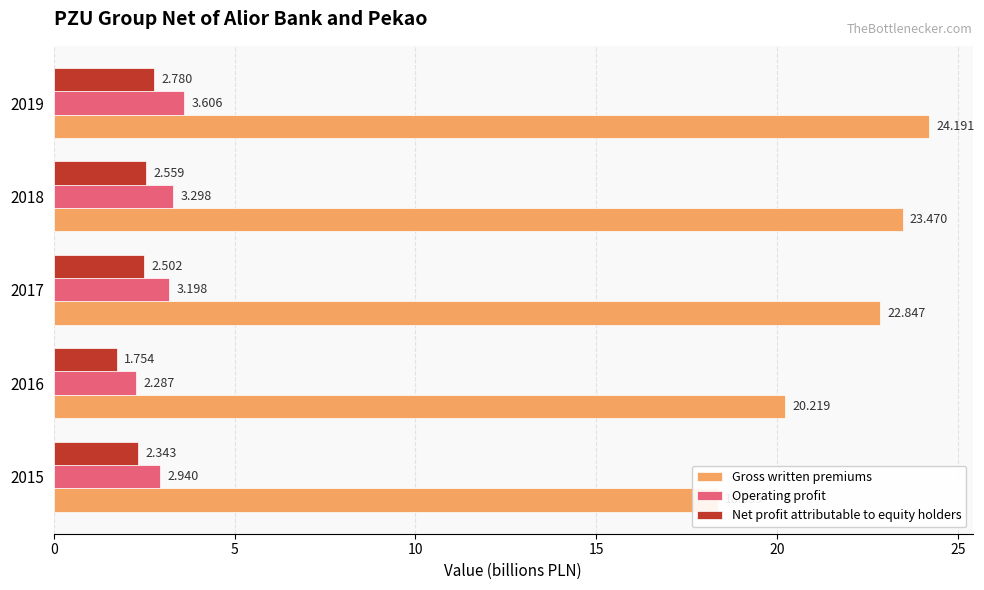

Which series has the largest total across all categories?

Gross written premiums